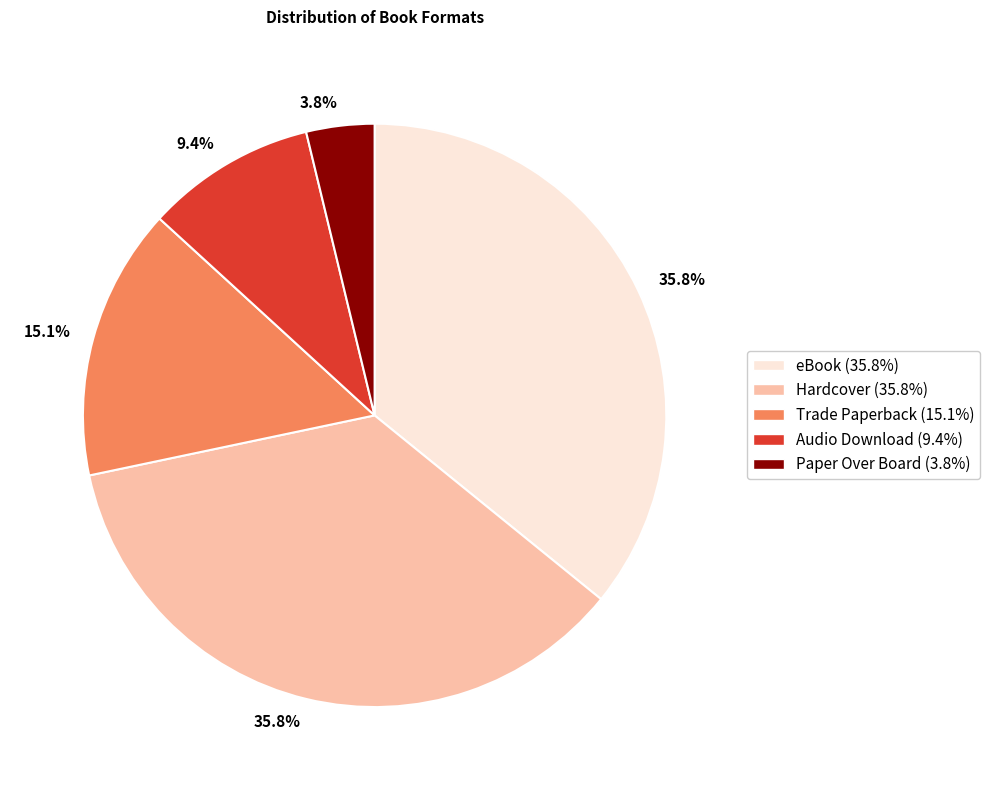

Does any single category account for the majority?

No